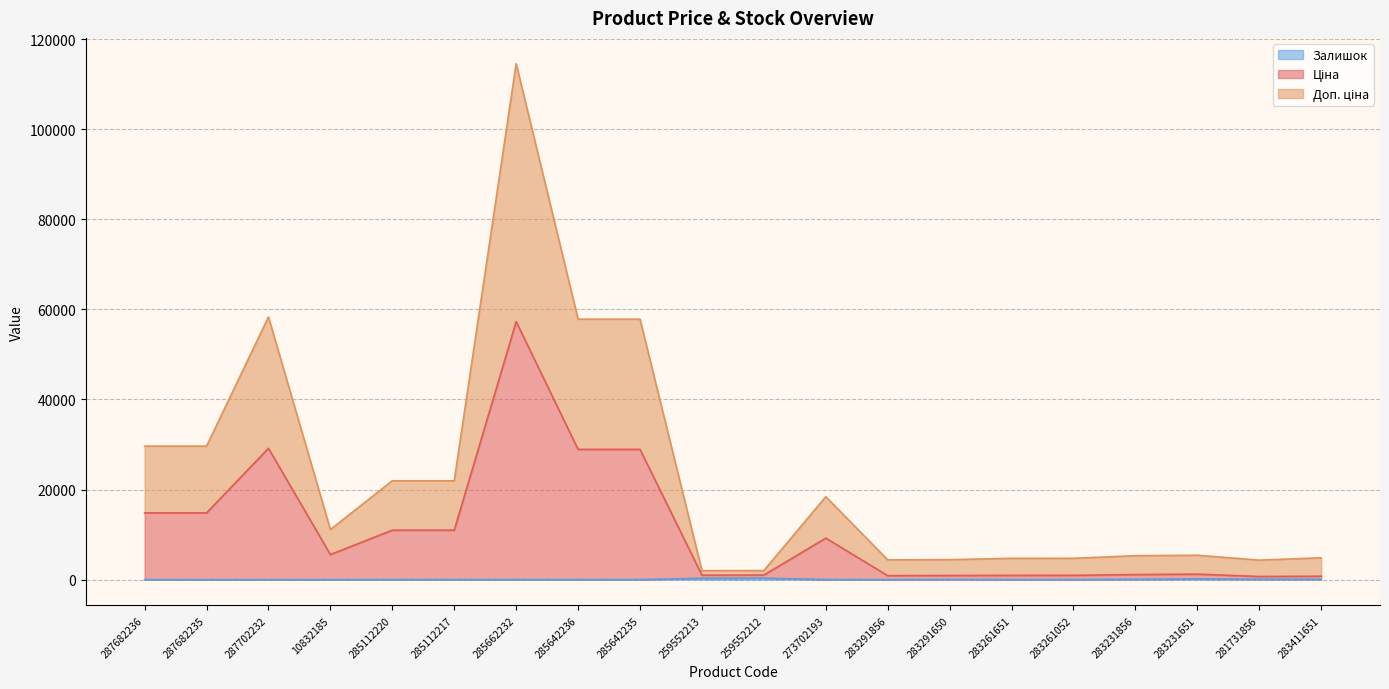

Reading right to left, transcribe all the data shown in this chart.

Ціна: 767.4	698.6	1220.4	1126.4	957.2	953.2	921.0	887.0	9216.3	1013.8	996.8	28915.7	28917.7	57271.0	10981.4	10981.4	5563.3	29152.3	14817.6	14817.6
Доп. ціна: 4849.7	4326.6	5413.8	5319.8	4734.2	4730.2	4432.9	4398.9	18412.5	2018.0	2001.0	57817.3	57819.3	114529.0	21945.8	21945.8	11123.7	58304.6	29635.2	29635.2
Залишок: 87.0	94.0	172.0	78.0	13.0	9.0	43.0	9.0	20.0	334.0	317.0	14.0	16.0	13.0	17.0	17.0	3.0	0.0	0.0	0.0